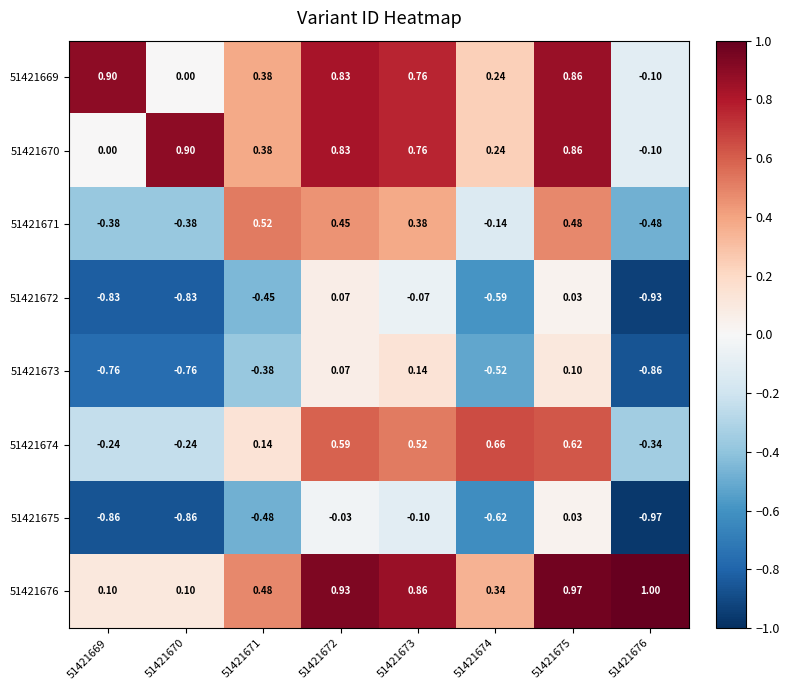

At which category is the sum across all series the highest?

51421675